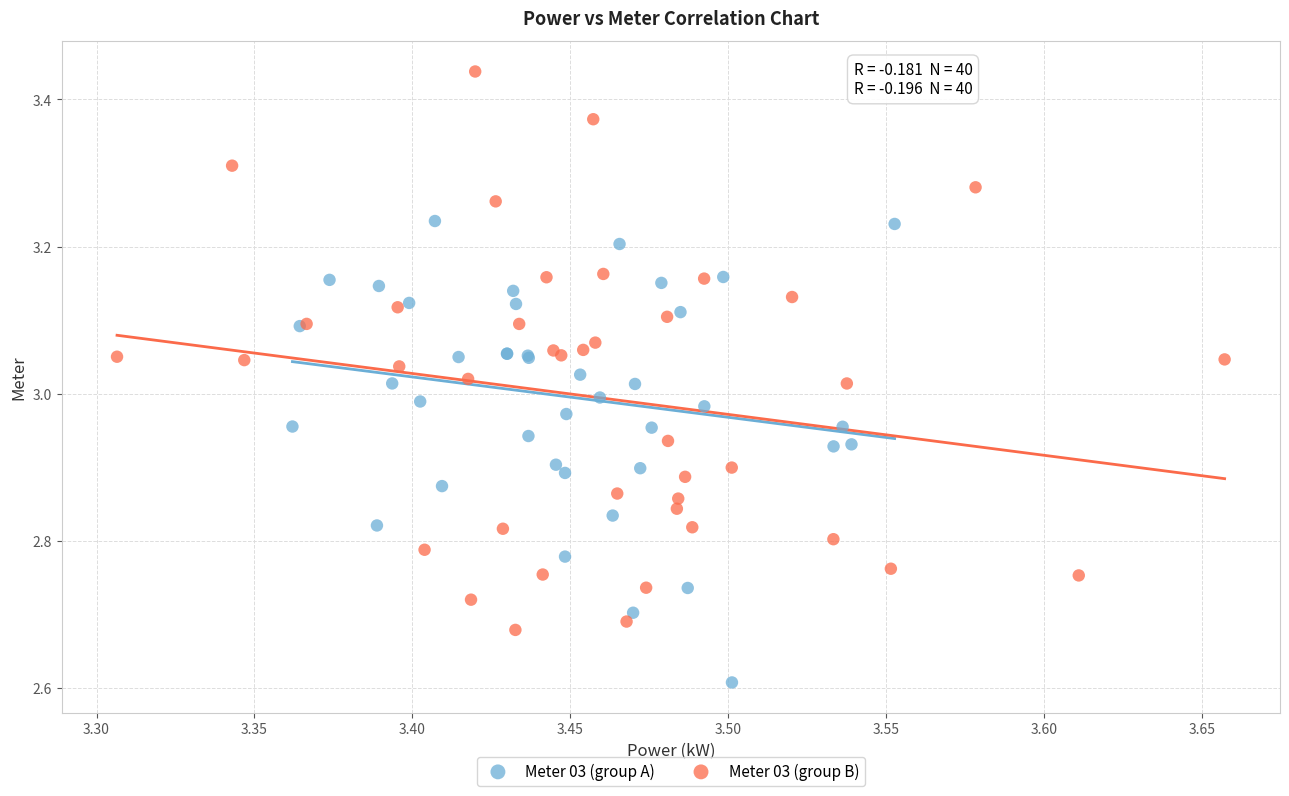

Which series reaches the maximum Y coordinate?

Meter 03 (group B)